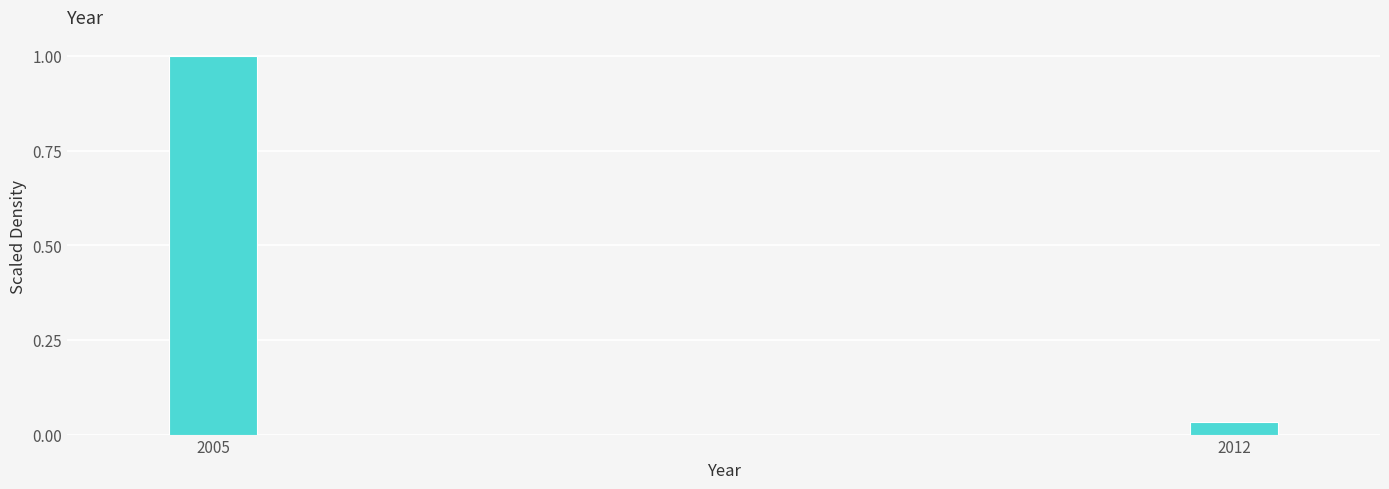

What is the average value?

0.5